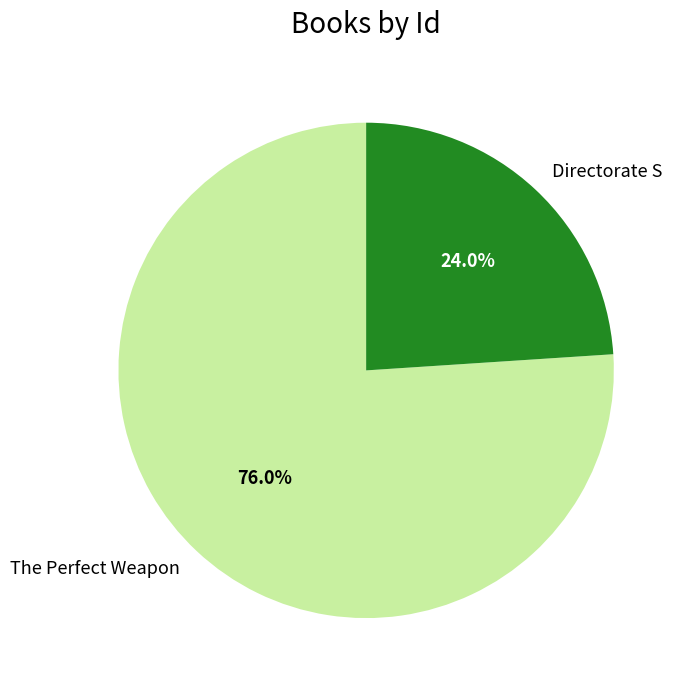

True or false: Directorate S accounts for 24% of the total.

True